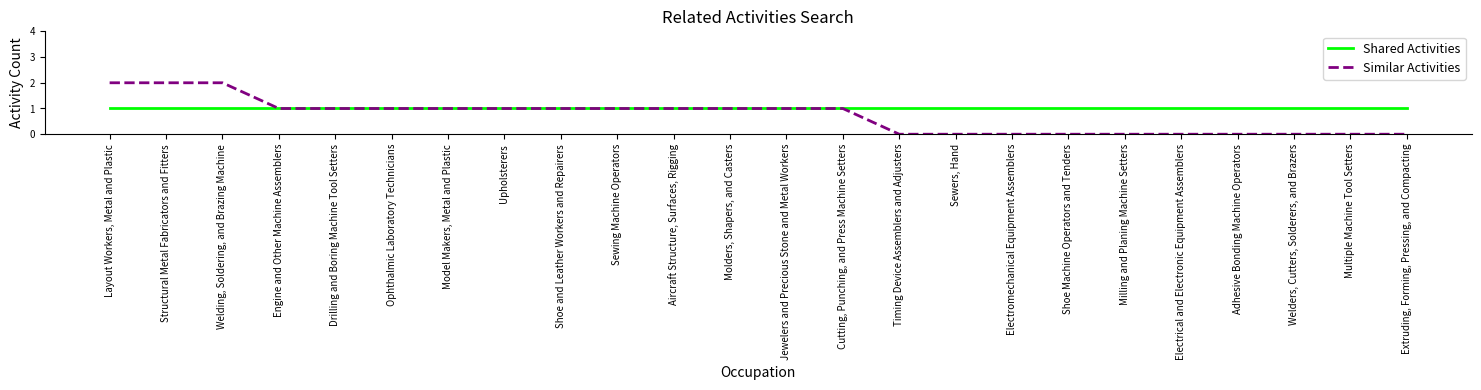

Is this an area chart (filled region under the line)?

No